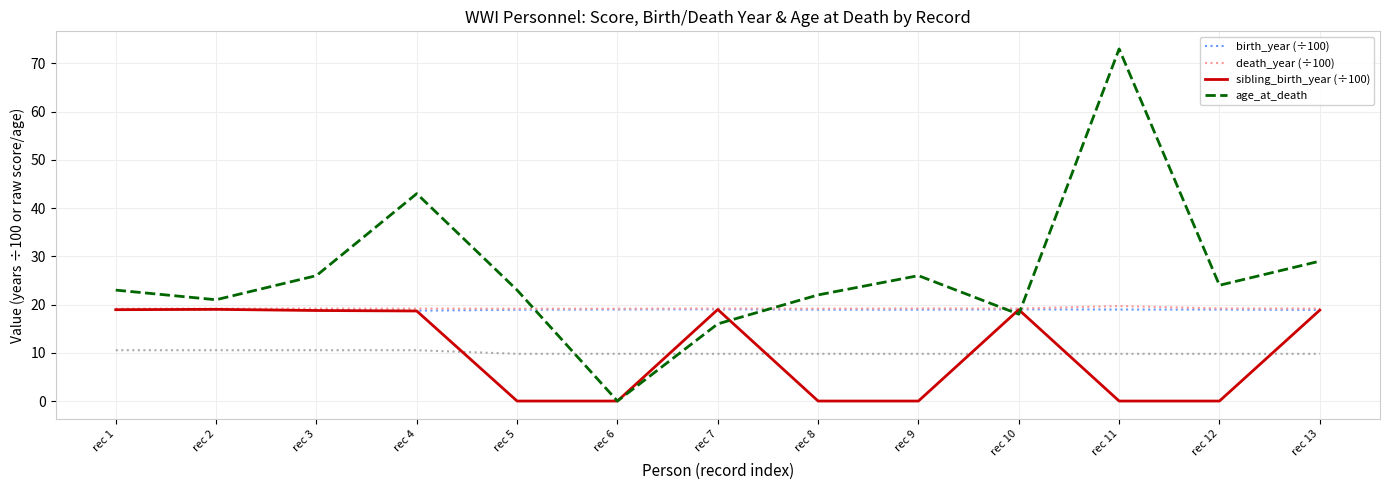

At which category is the sum across all series the highest?

rec 11